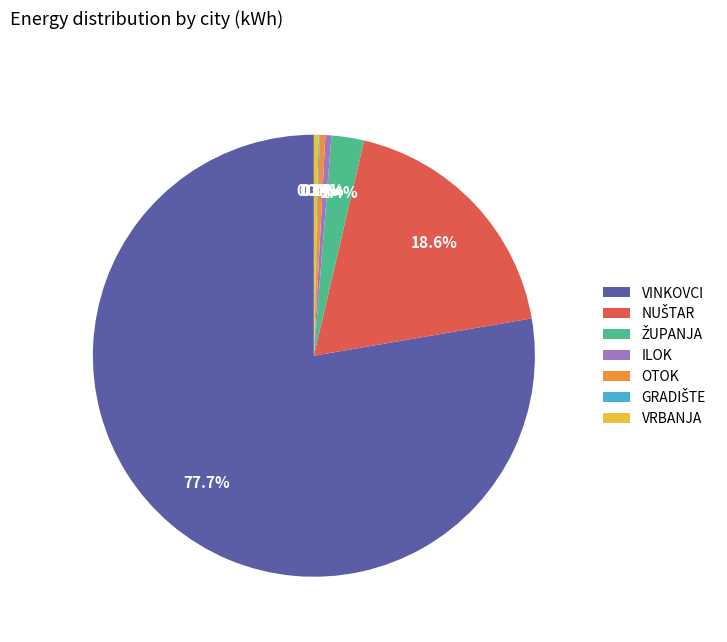

Is the sum of OTOK and ILOK greater than half?

No